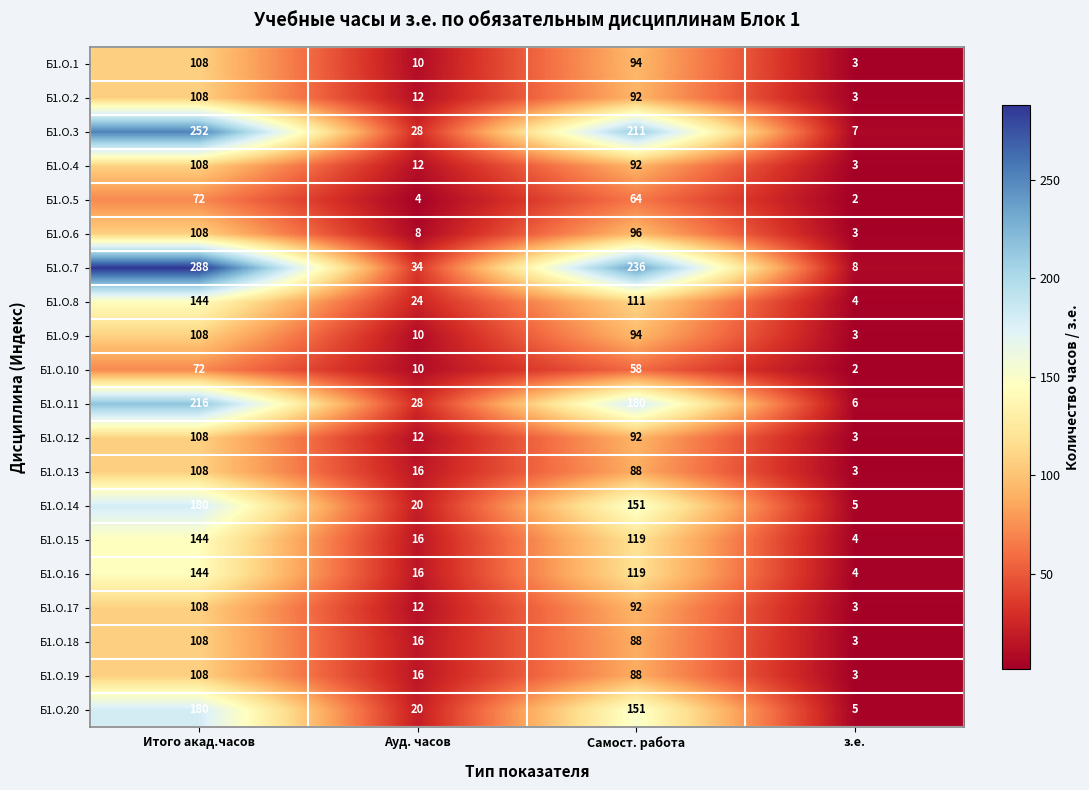

What is the sum of the Б1.О.5 values at з.е. and Самост. работа?

66